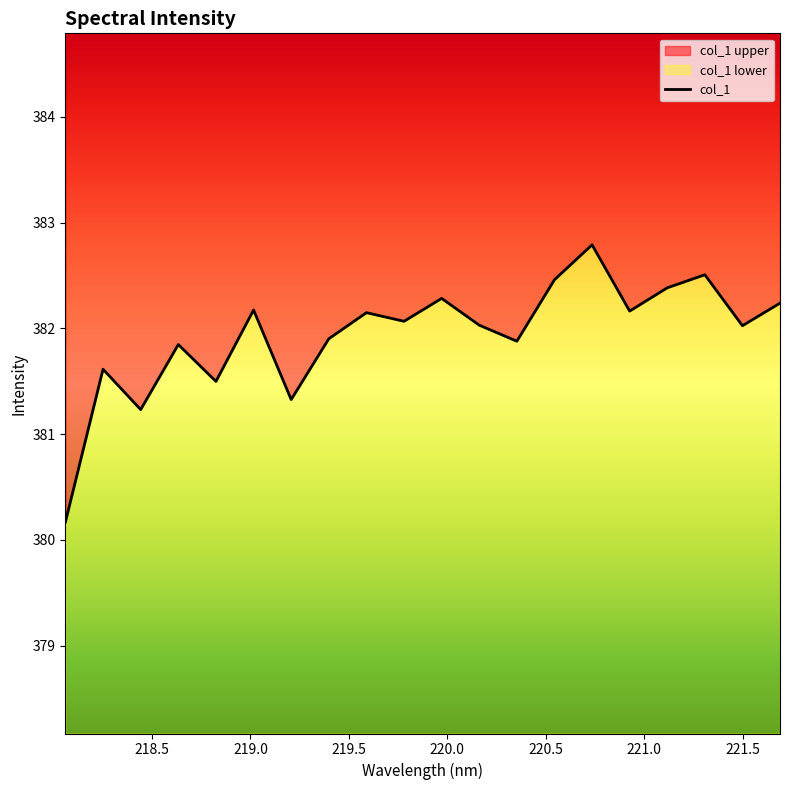

The value at 221.1174 is 382.4. True or false?

True